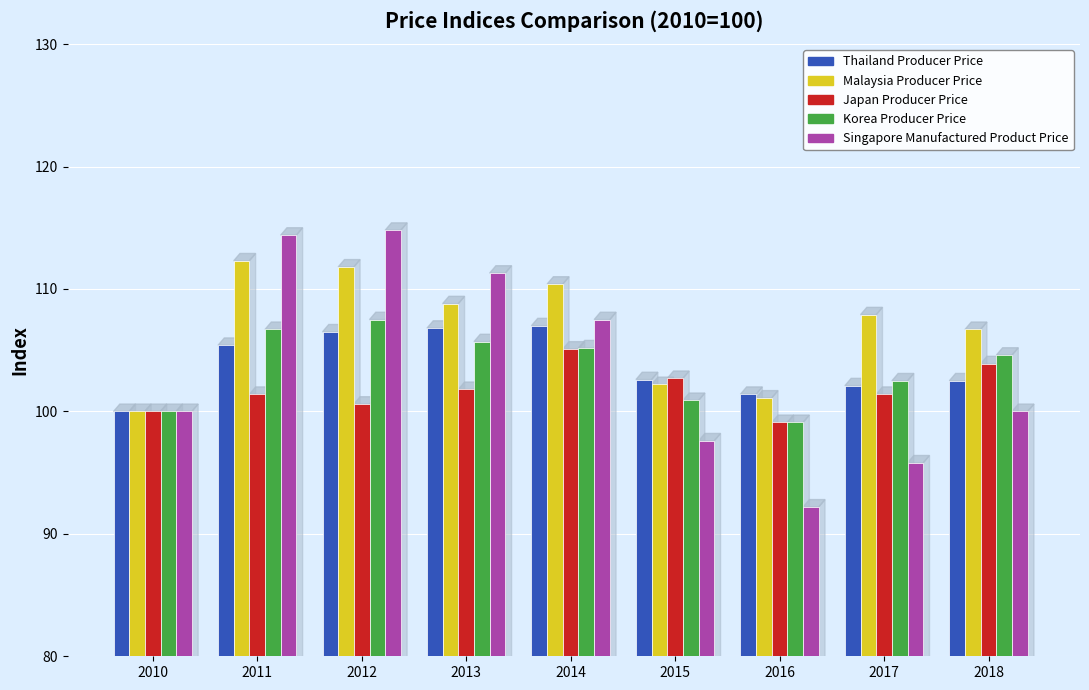

What is the difference between the maximum and second lowest values in the Malaysia Producer Price series?

11.2